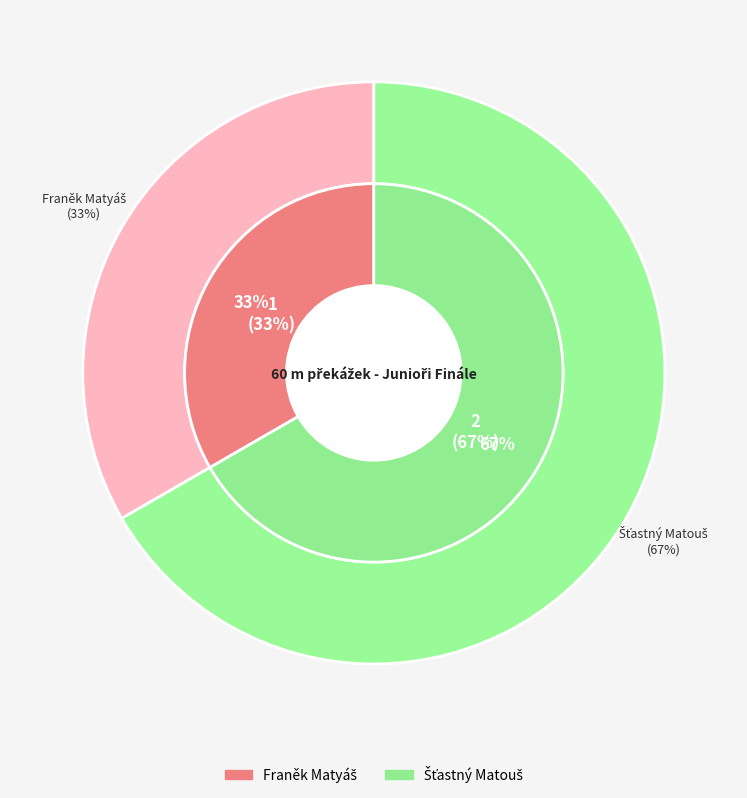

Rank the categories by value from highest to lowest.

Šťastný Matouš, Franěk Matyáš